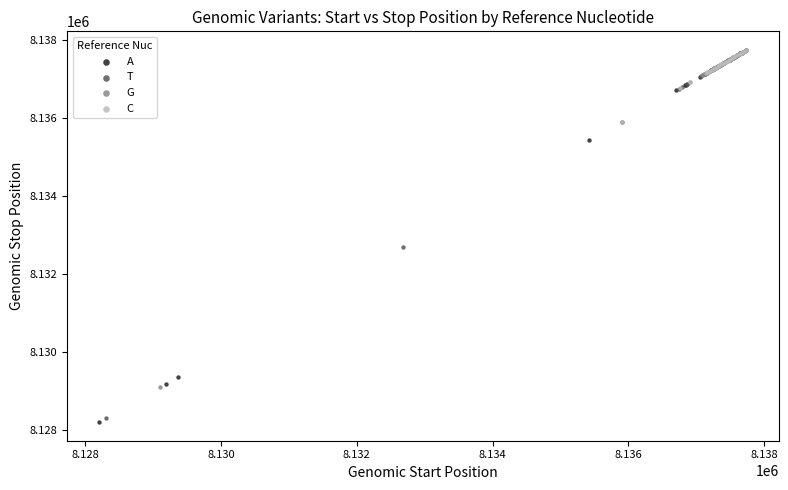

Which series has the largest Y range (max minus min)?

A